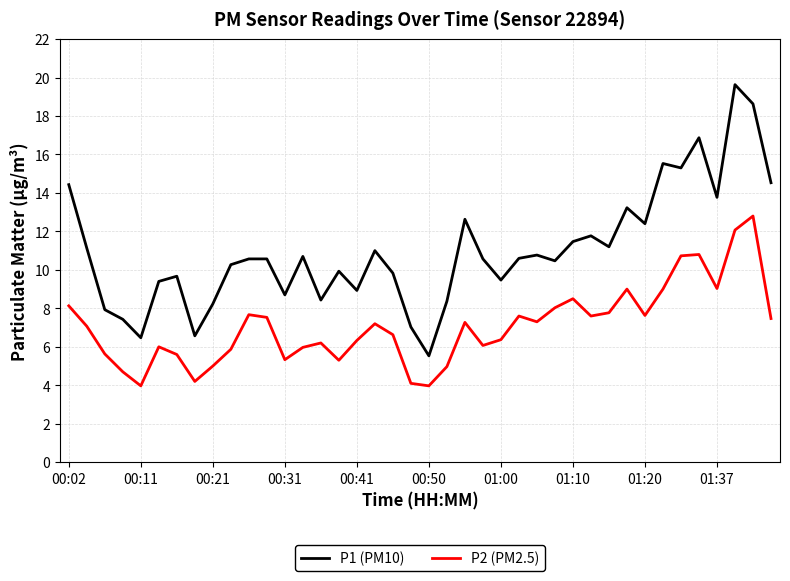

At how many categories does at least one series exceed 18?

2